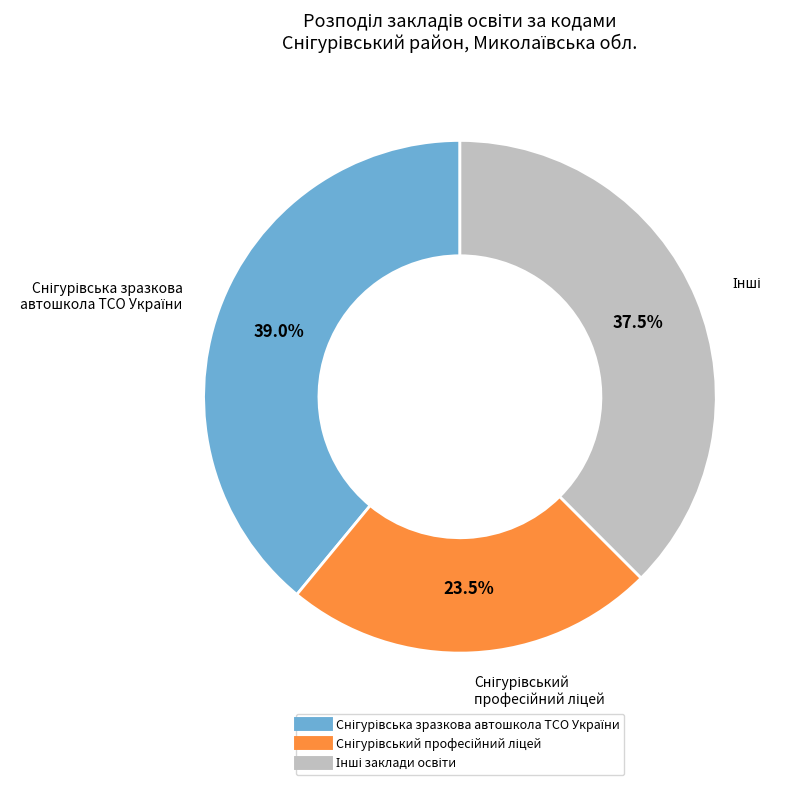

Is there a majority slice in this chart?

No